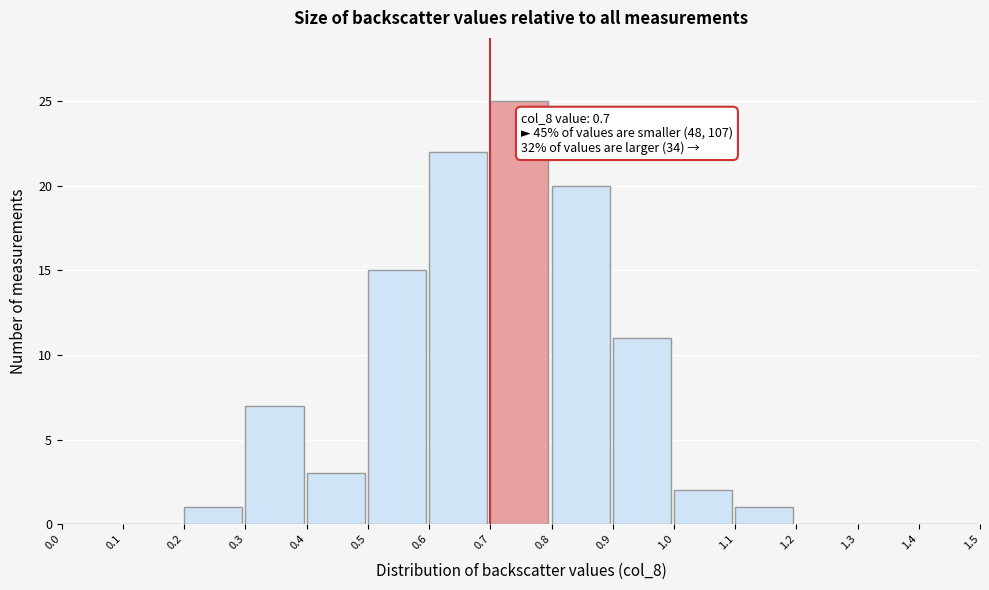

Over which range of the x-axis is the bar tallest?

0.7 to 0.8